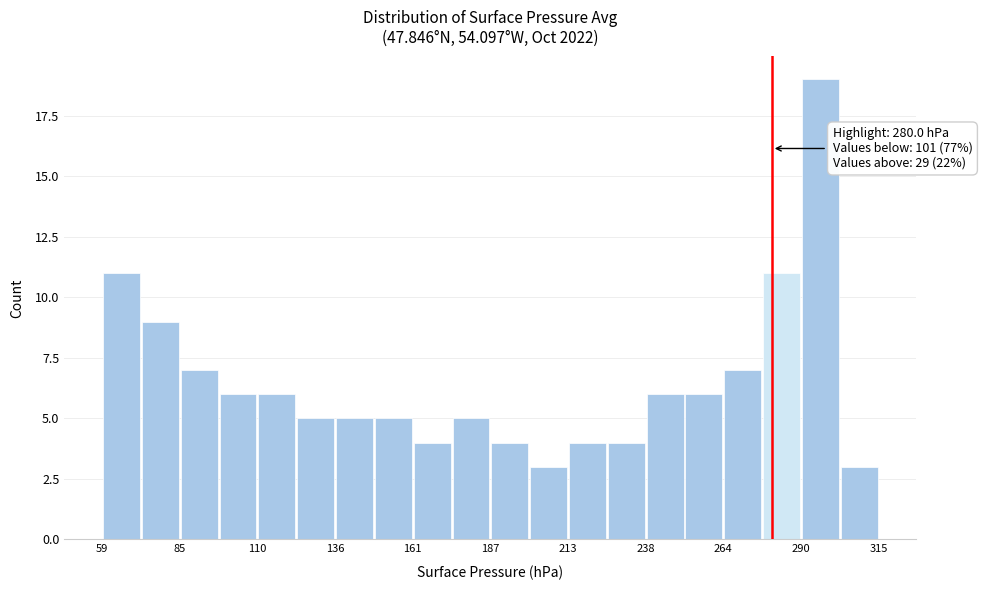

Read against the x-axis, roughly where is the centre of the tallest bar?

295